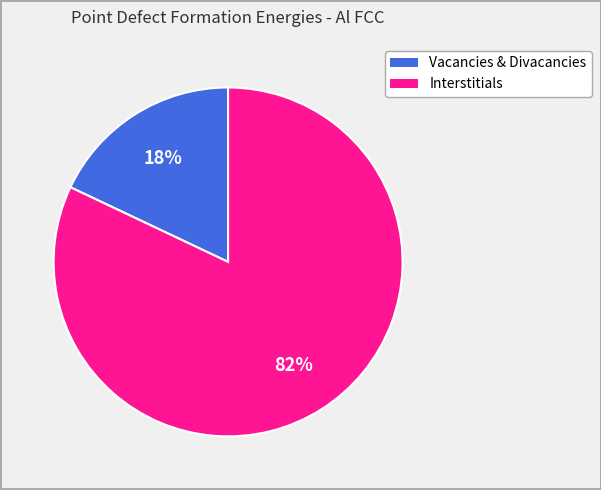

How many slices are in this pie chart?

2